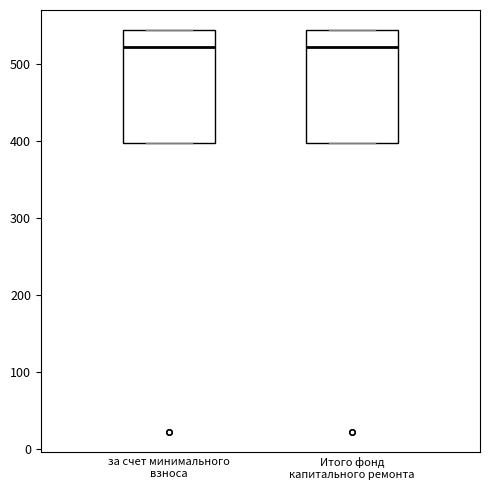

Reading left to right, transcribe this box plot: for each box, give where its median line is, the range the box spans, and where its two whiskers end, as read against the y-axis. The values are not printed on the chart, so give them approximately, as read against the axis.

за счет минимального взноса: median 520, box 400 to 540, whiskers 400 to 540
Итого фонд капитального ремонта: median 520, box 400 to 540, whiskers 400 to 540